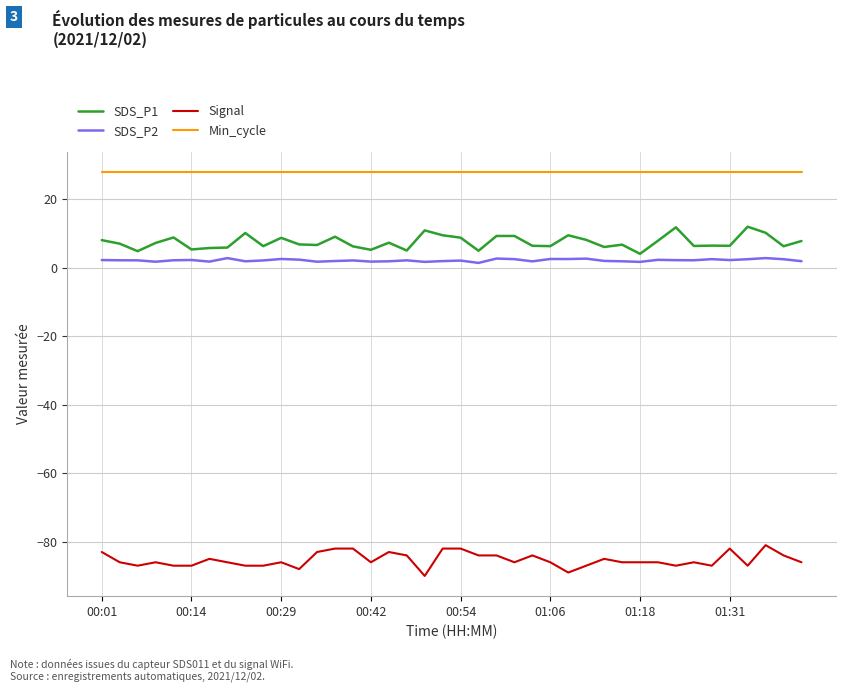

True or false: Signal and SDS_P1 intersect in this chart.

False